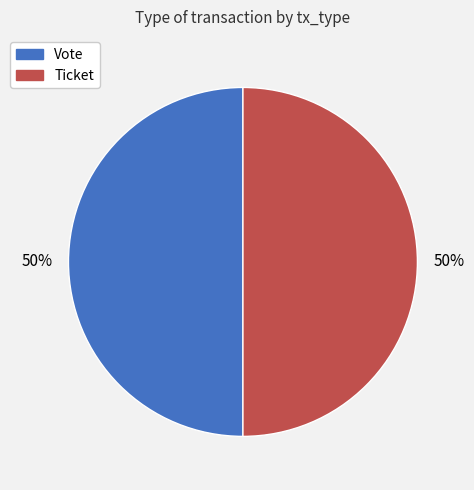

What is the ratio of the value at Ticket to the value at Vote?

1.0